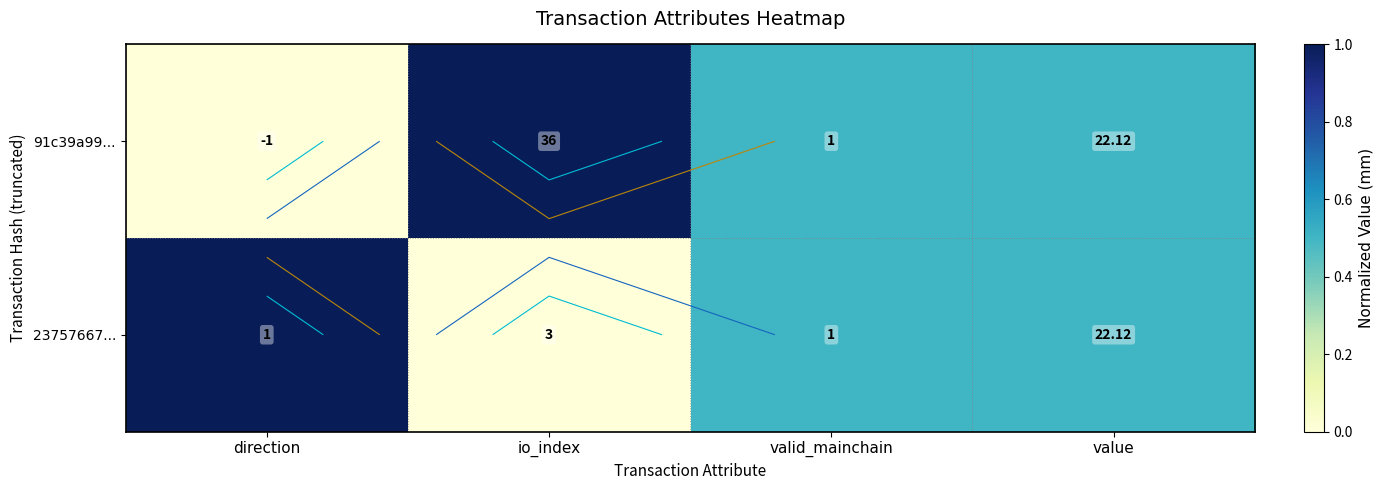

What is the difference between the 23757667... values at io_index and direction?

1.0